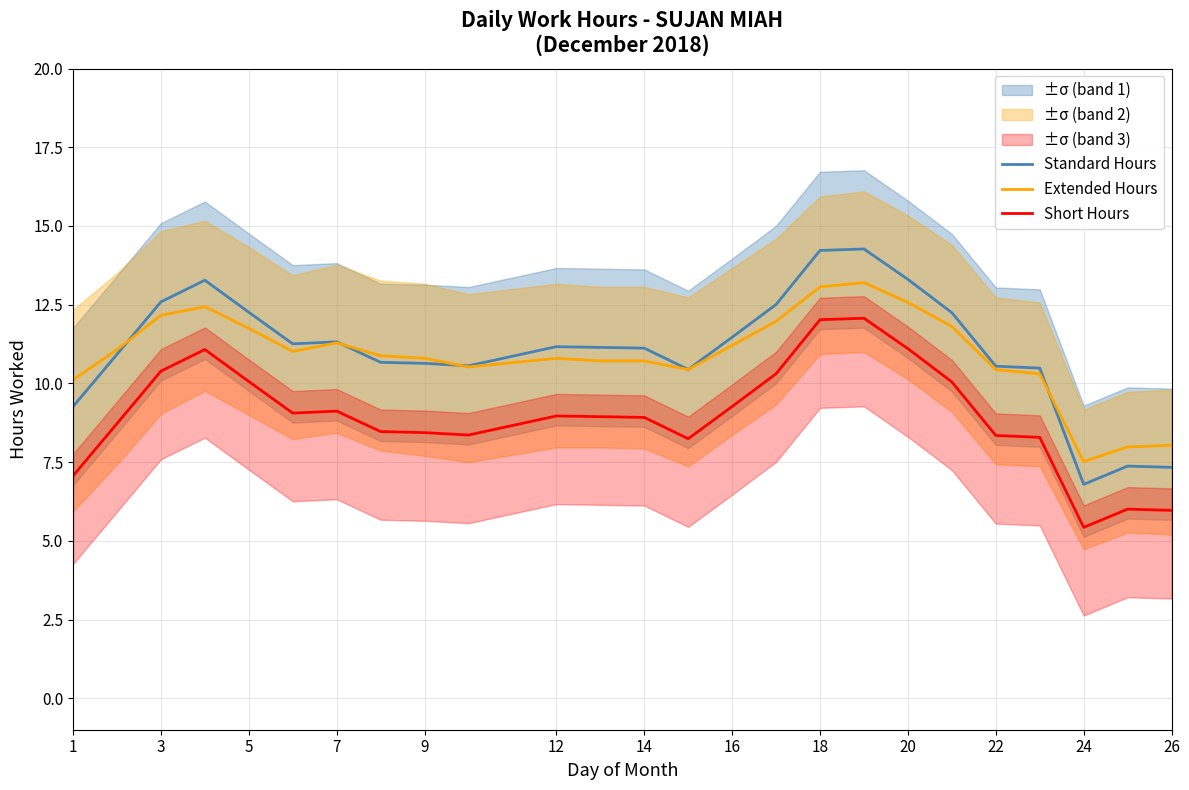

True or false: Short Hours and Extended Hours intersect in this chart.

False